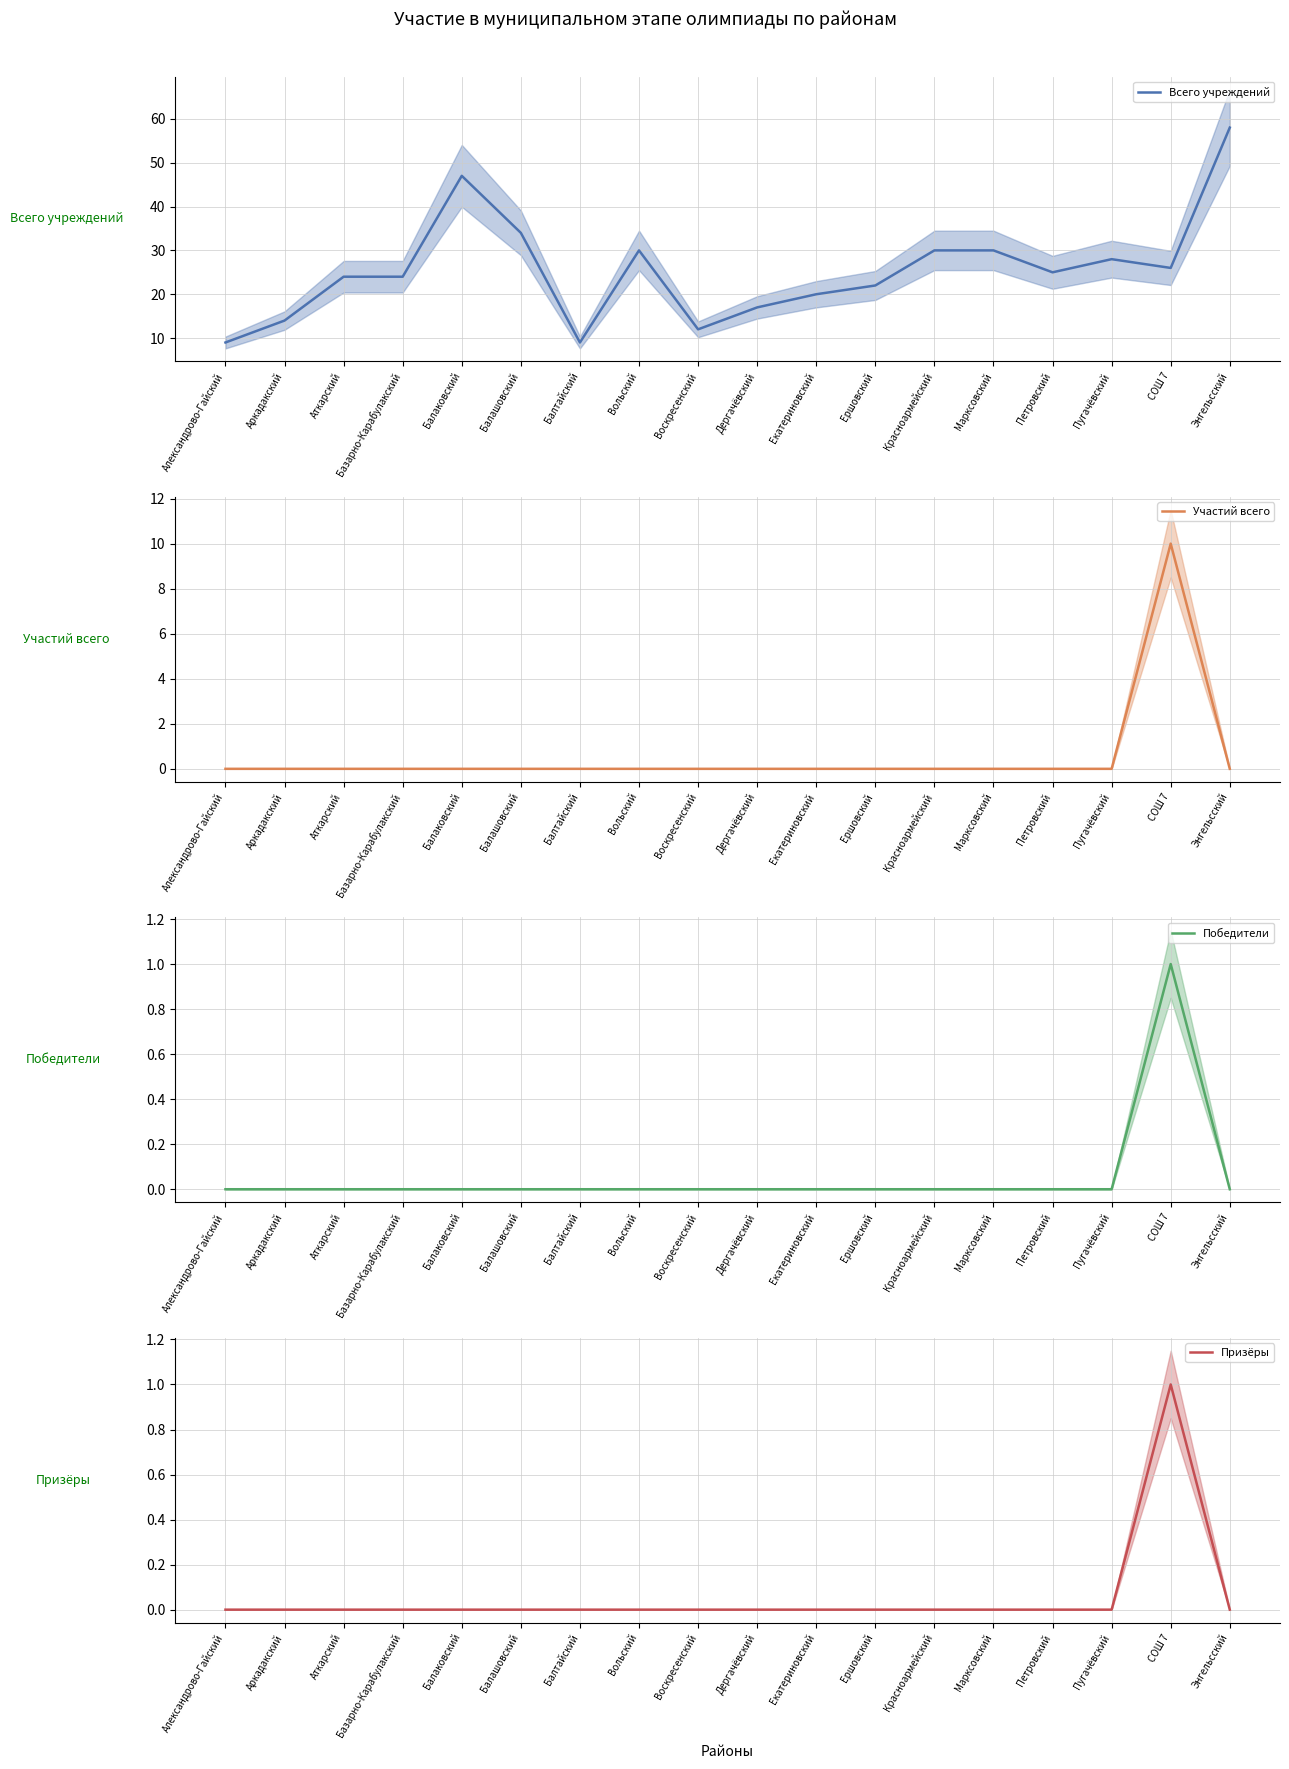

Is this an area chart (filled region under the line)?

No